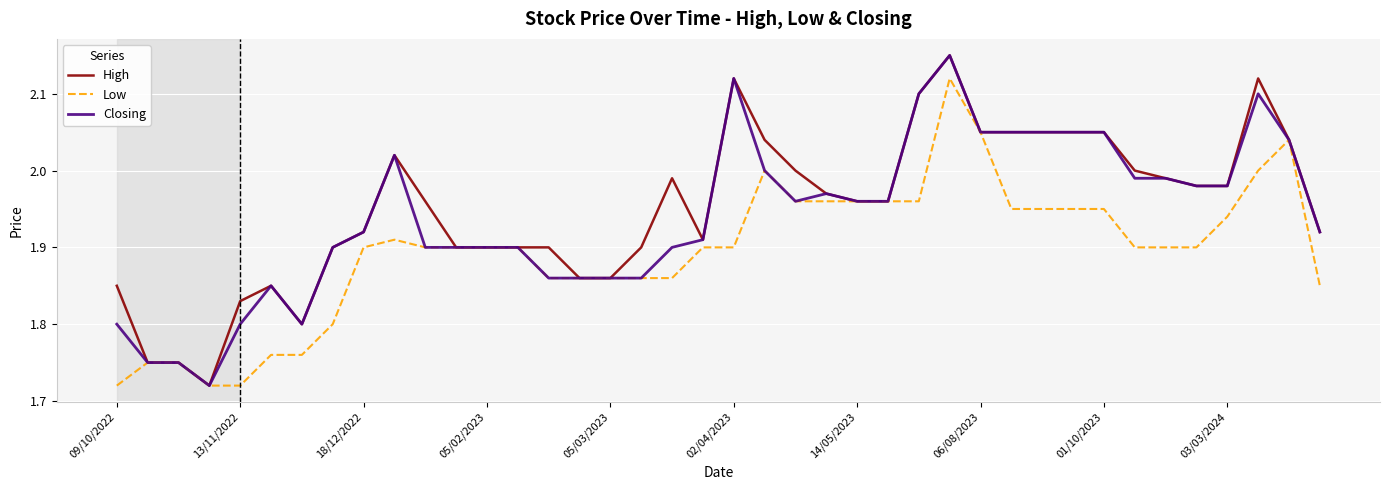

Does the chart have visible grid lines?

Yes